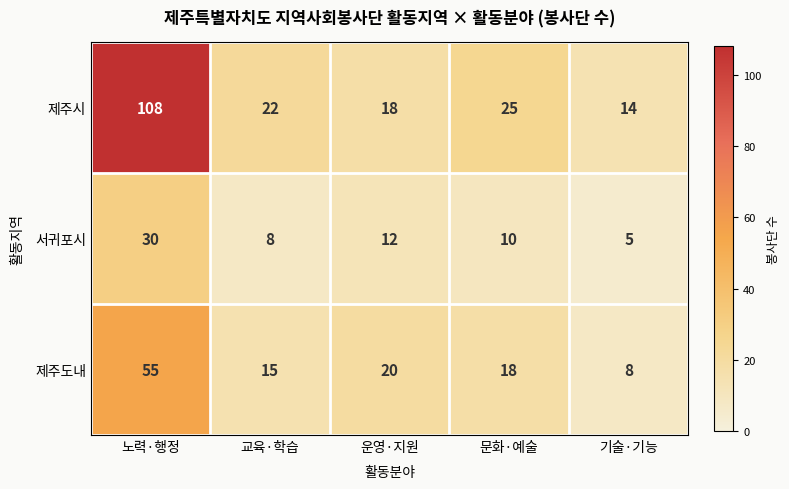

List the series in order of their overall mean, highest first.

제주시, 제주도내, 서귀포시